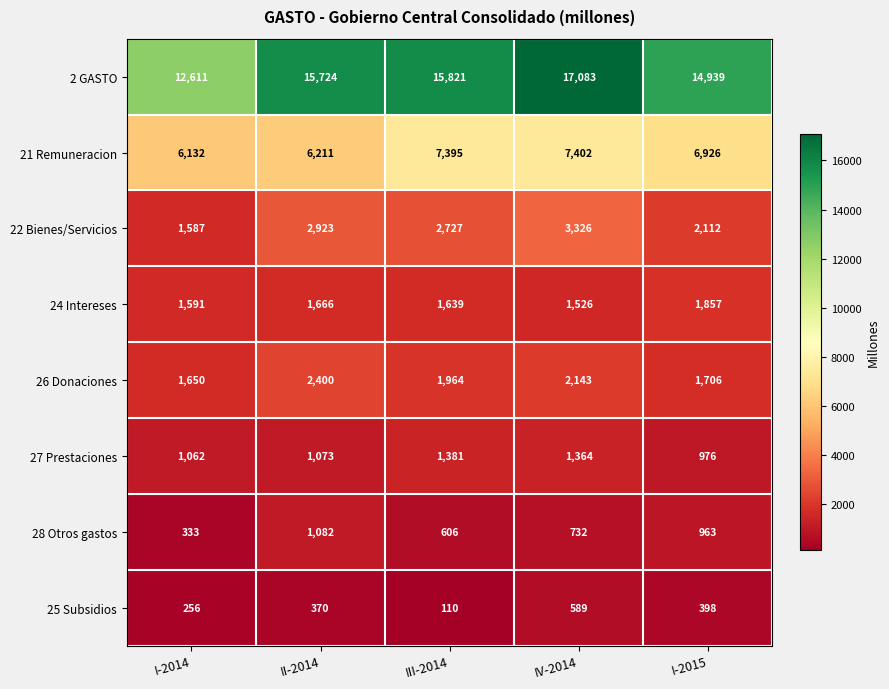

At which label is 21 Remuneracion closest to 6767?

I-2015